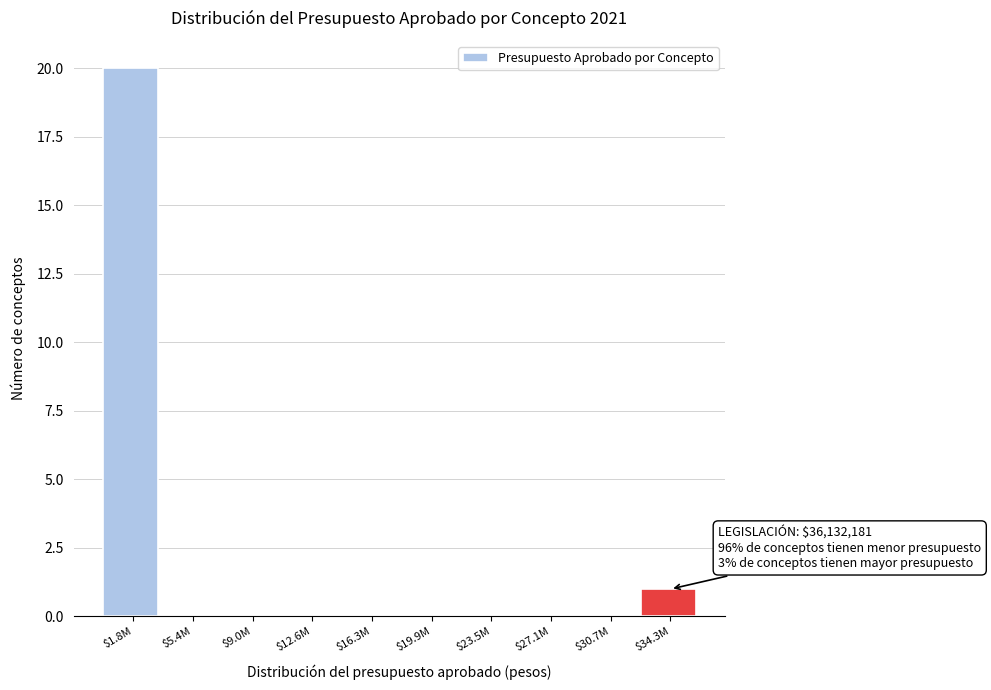

What is the sum of all values?

21